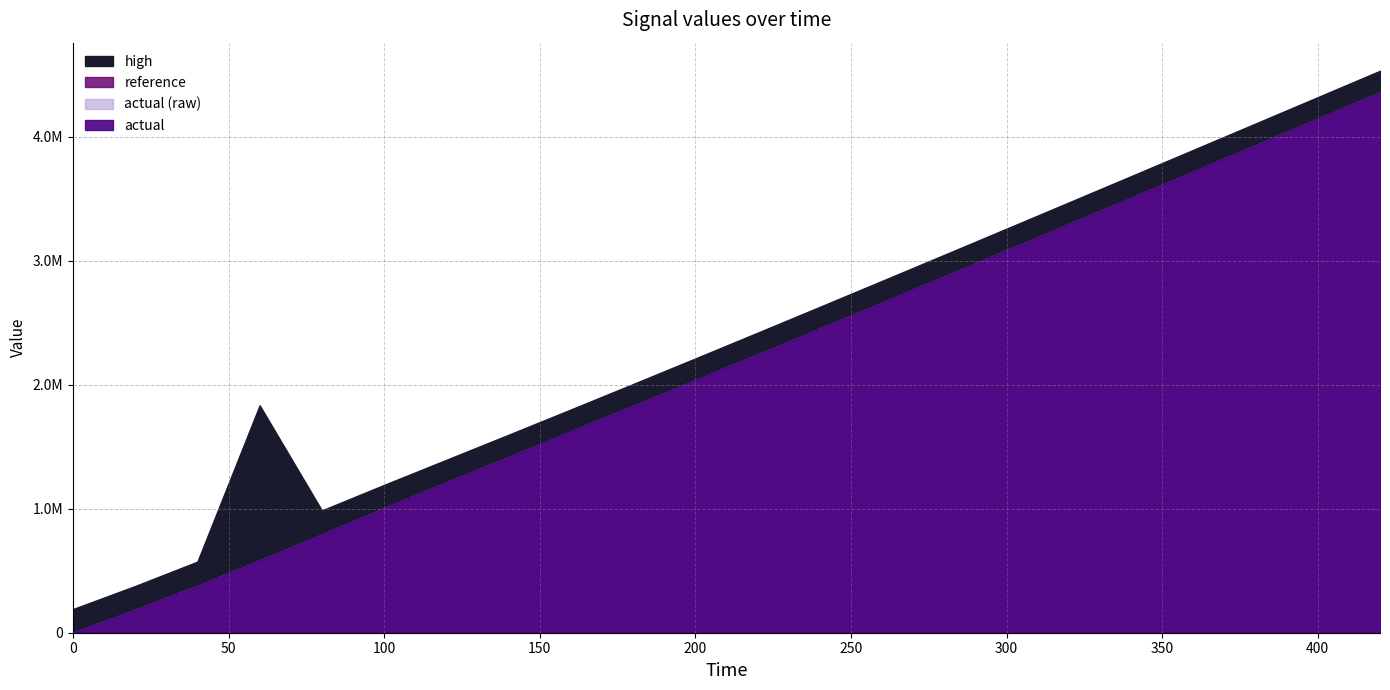

What is the difference between the maximum and minimum values in the actual (raw) series?

4357319.2